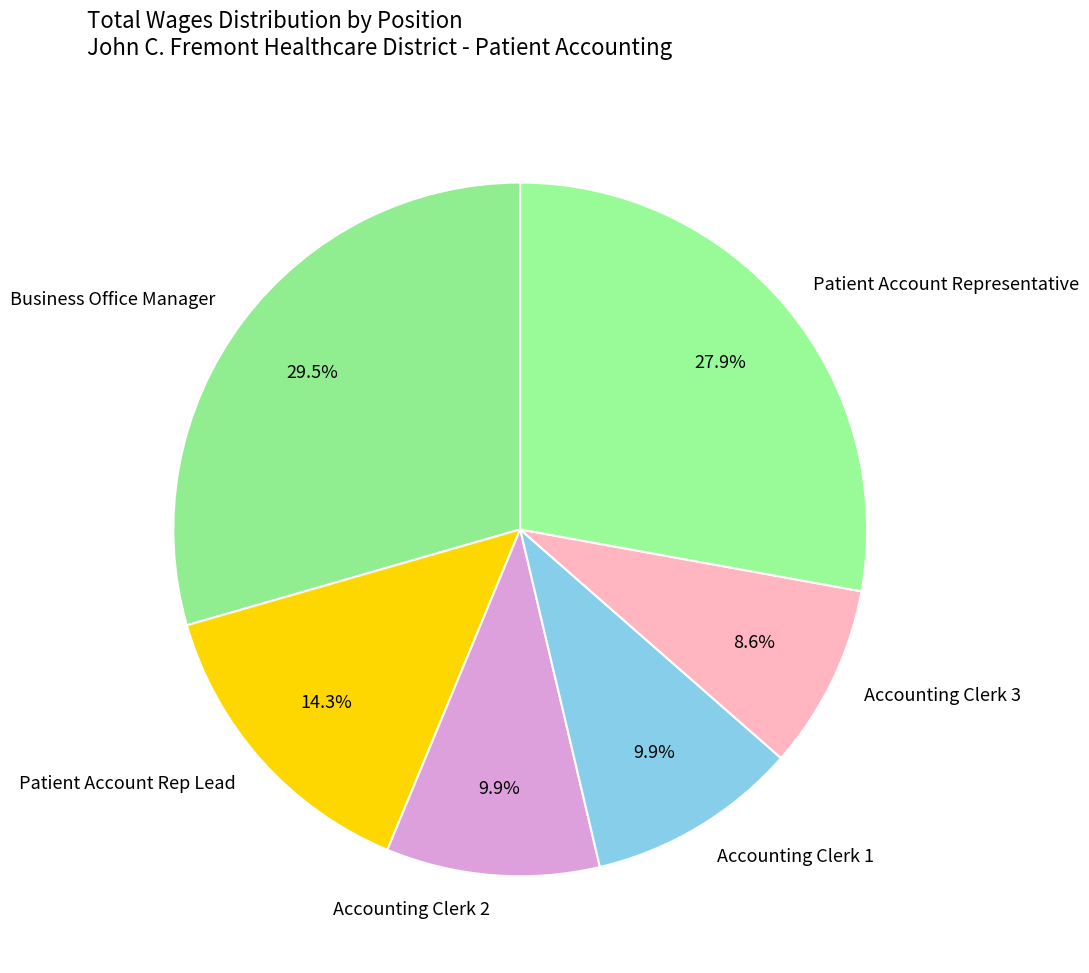

What percentage is the Patient Account Rep Lead slice, to the nearest percent?

14%